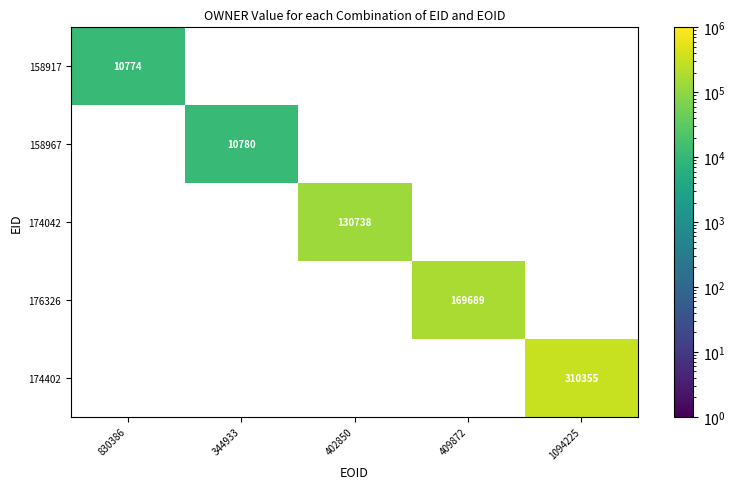

The 174402 series shows 310355 at 1094225. True or false?

True